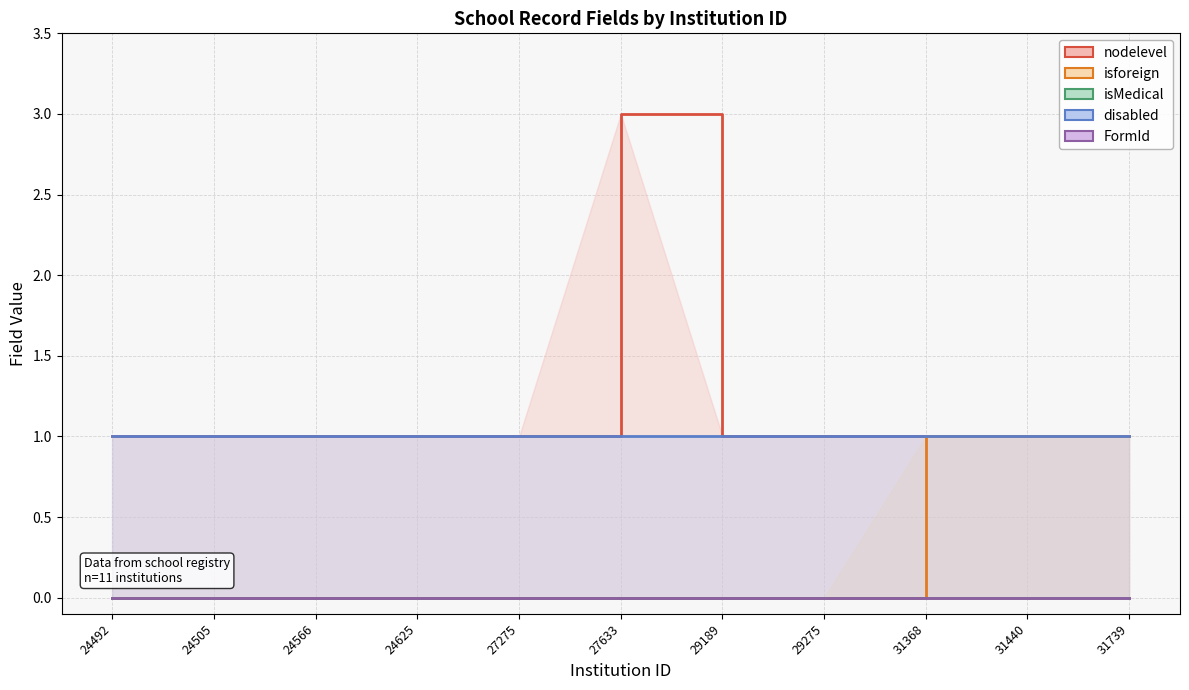

True or false: nodelevel has more than 1 interior local peaks.

False